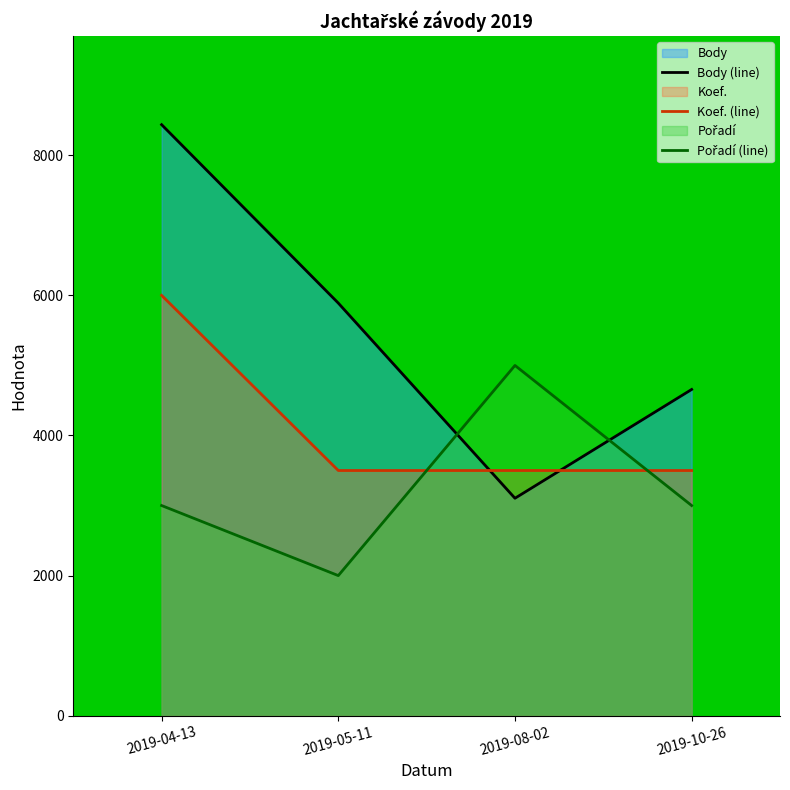

What is the label of the 3rd point from the right?

2019-05-11